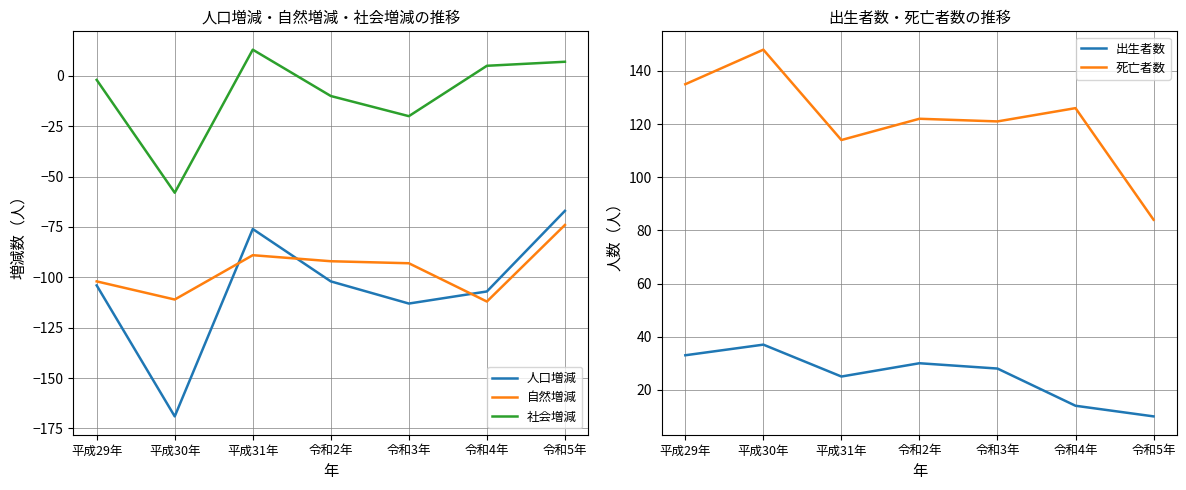

True or false: 社会増減 and 死亡者数 cross at least once.

False